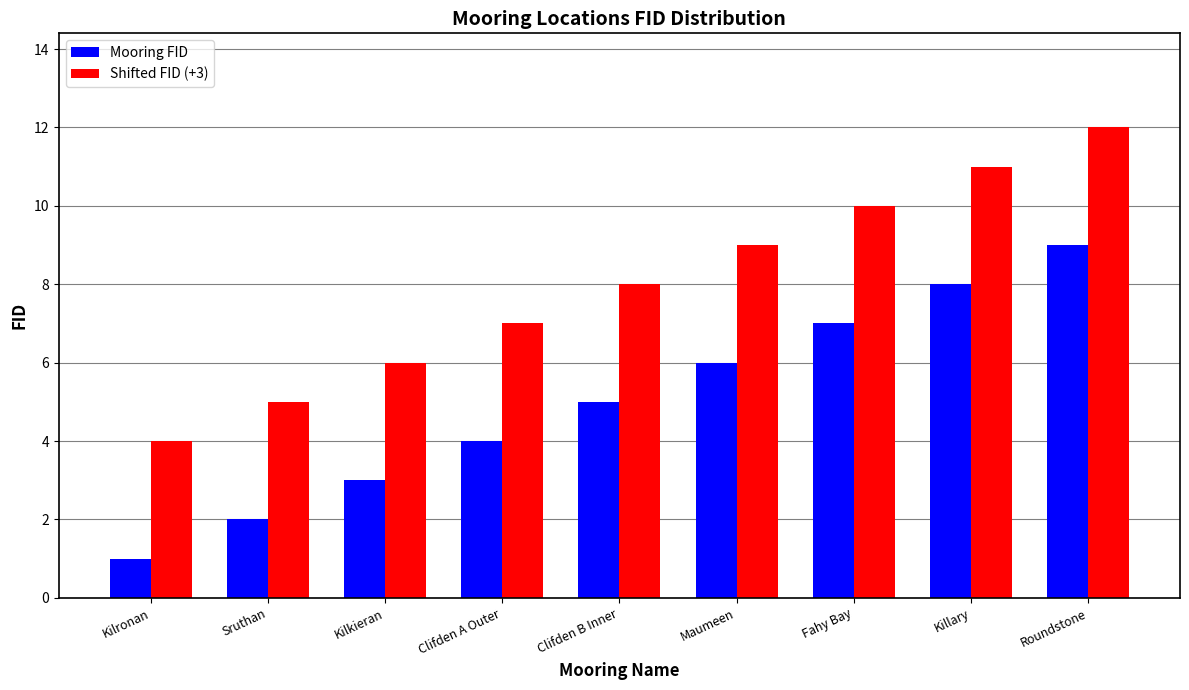

Which series has the largest total across all categories?

Shifted FID (+3)